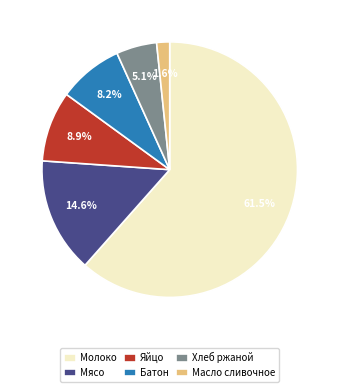

Rank the categories by value from highest to lowest.

Молоко, Мясо, Яйцо, Батон, Хлеб ржаной, Масло сливочное